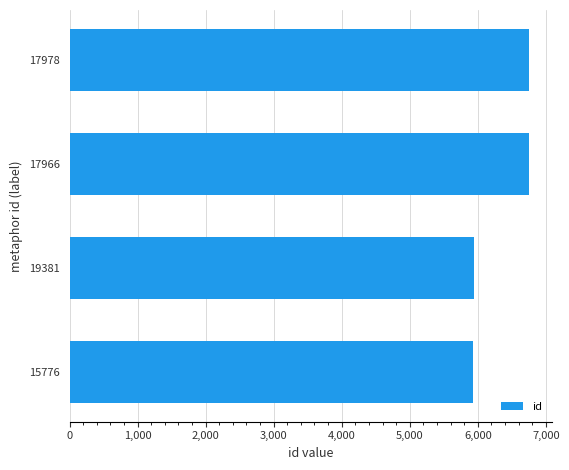

True or false: the data shows 3582 at 19381.

False